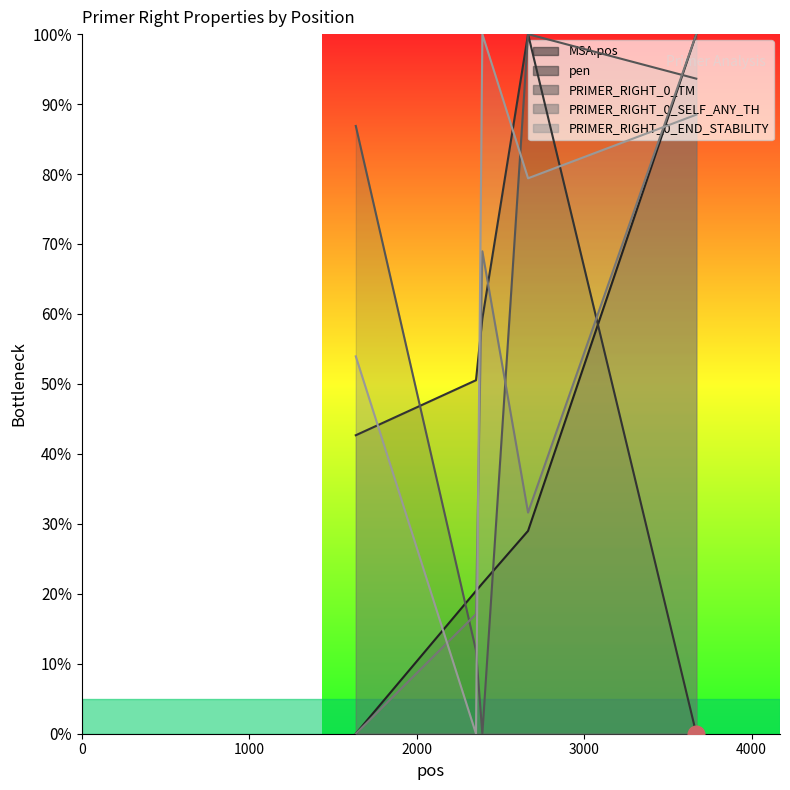

Which series has the largest range (max minus min)?

MSA.pos